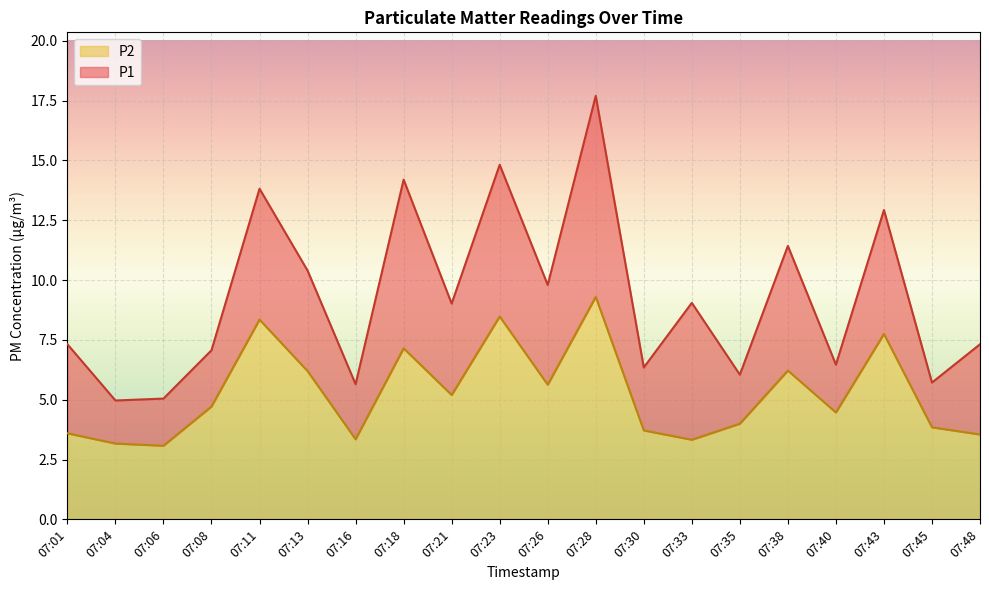

What is the maximum value shown in the chart?

17.7